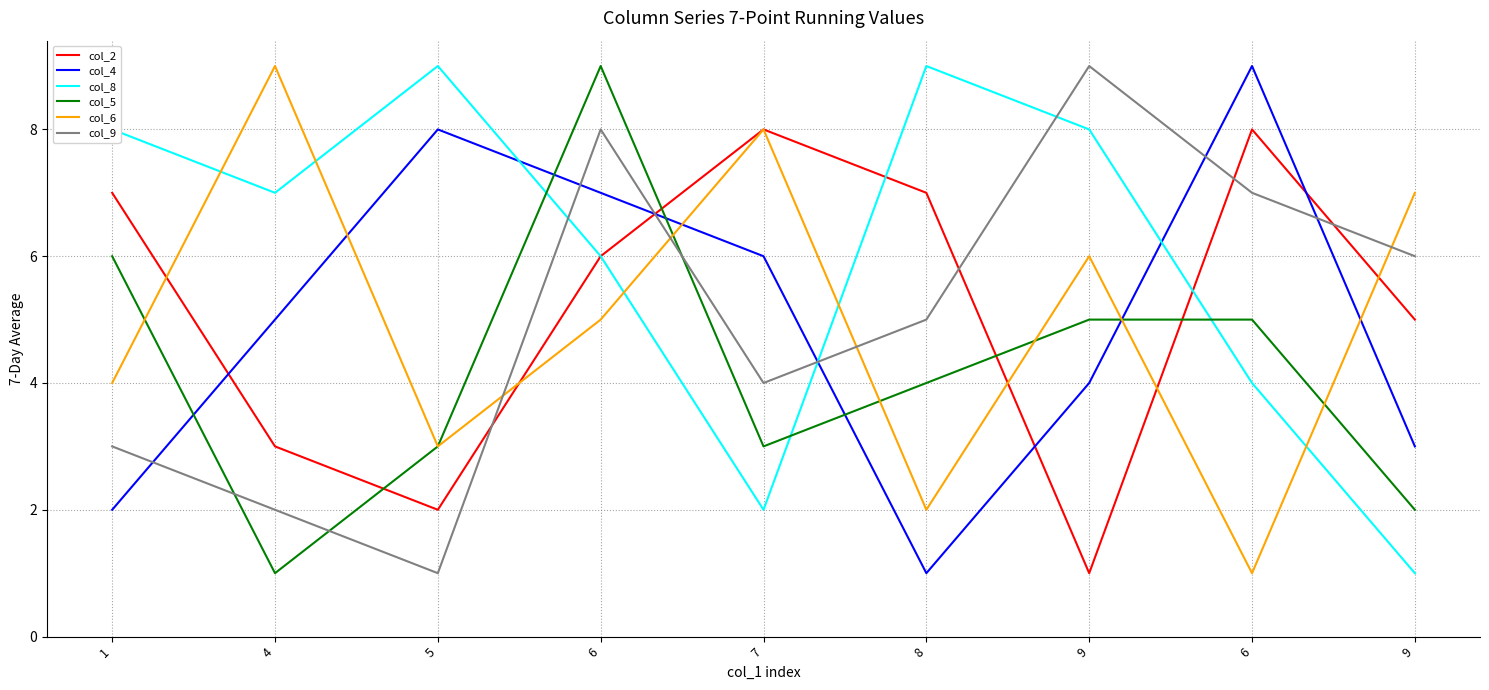

List the series in order of their peak value, highest first.

col_4, col_8, col_5, col_6, col_9, col_2